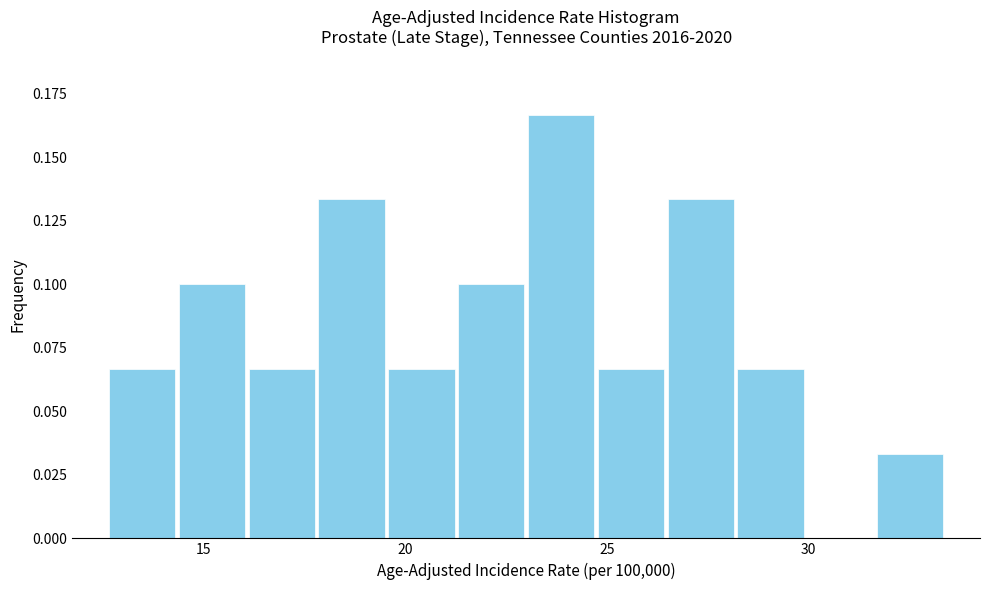

Read against the x-axis, roughly where is the centre of the tallest bar?

24.0